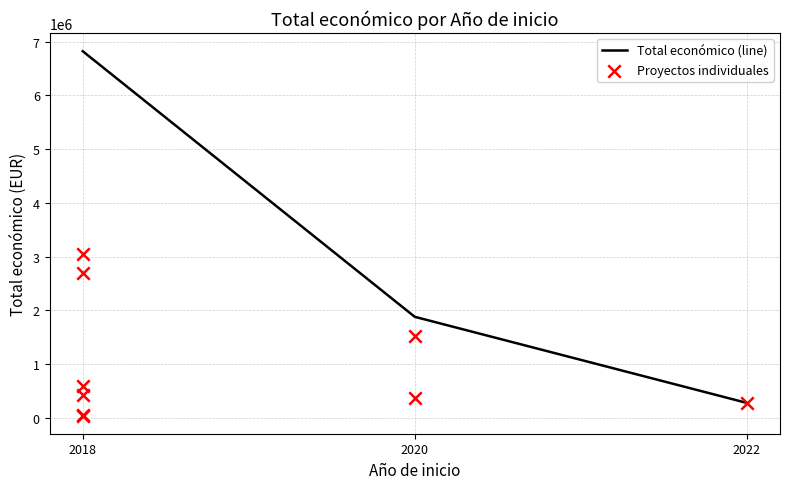

What is the change in value from 2018 to 2020?

-4946009